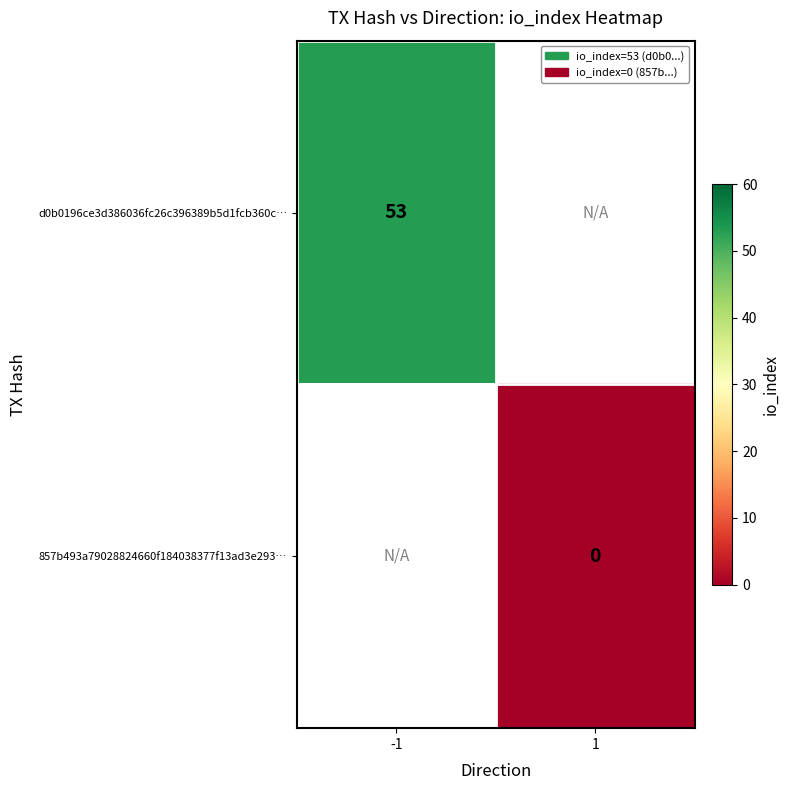

Which label corresponds to the smallest value in the chart?

1